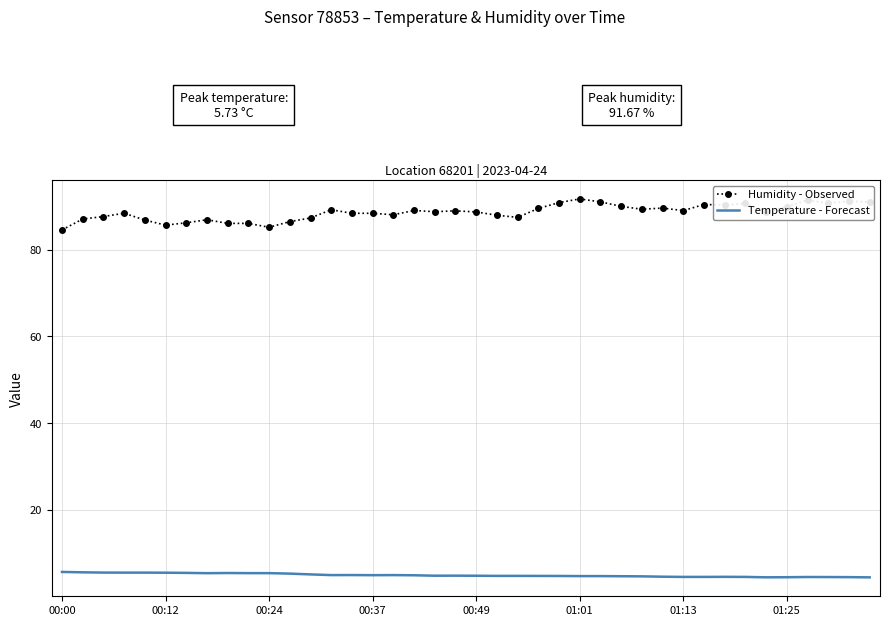

What is the sum of all Humidity - Observed values?

3543.2